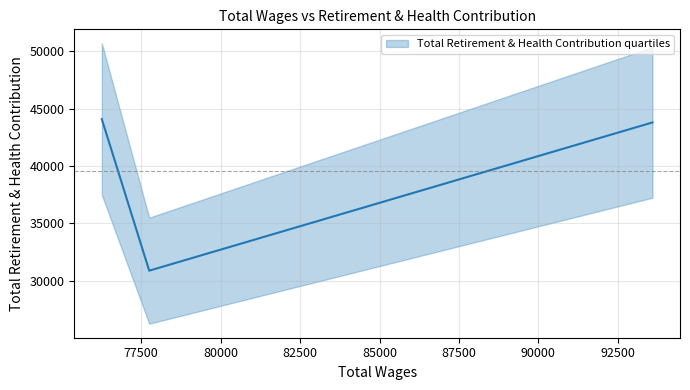

What is the ratio of the value at 93590.0 to the value at 76260.0?

1.0